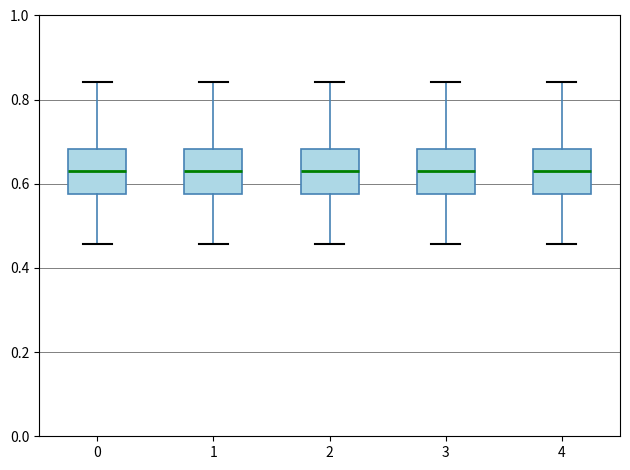

Reading left to right, transcribe this box plot: for each box, give where its median line is, the range the box spans, and where its two whiskers end, as read against the y-axis. The values are not printed on the chart, so give them approximately, as read against the axis.

0: median 0.64, box 0.58 to 0.68, whiskers 0.46 to 0.84
1: median 0.64, box 0.58 to 0.68, whiskers 0.46 to 0.84
2: median 0.64, box 0.58 to 0.68, whiskers 0.46 to 0.84
3: median 0.64, box 0.58 to 0.68, whiskers 0.46 to 0.84
4: median 0.64, box 0.58 to 0.68, whiskers 0.46 to 0.84